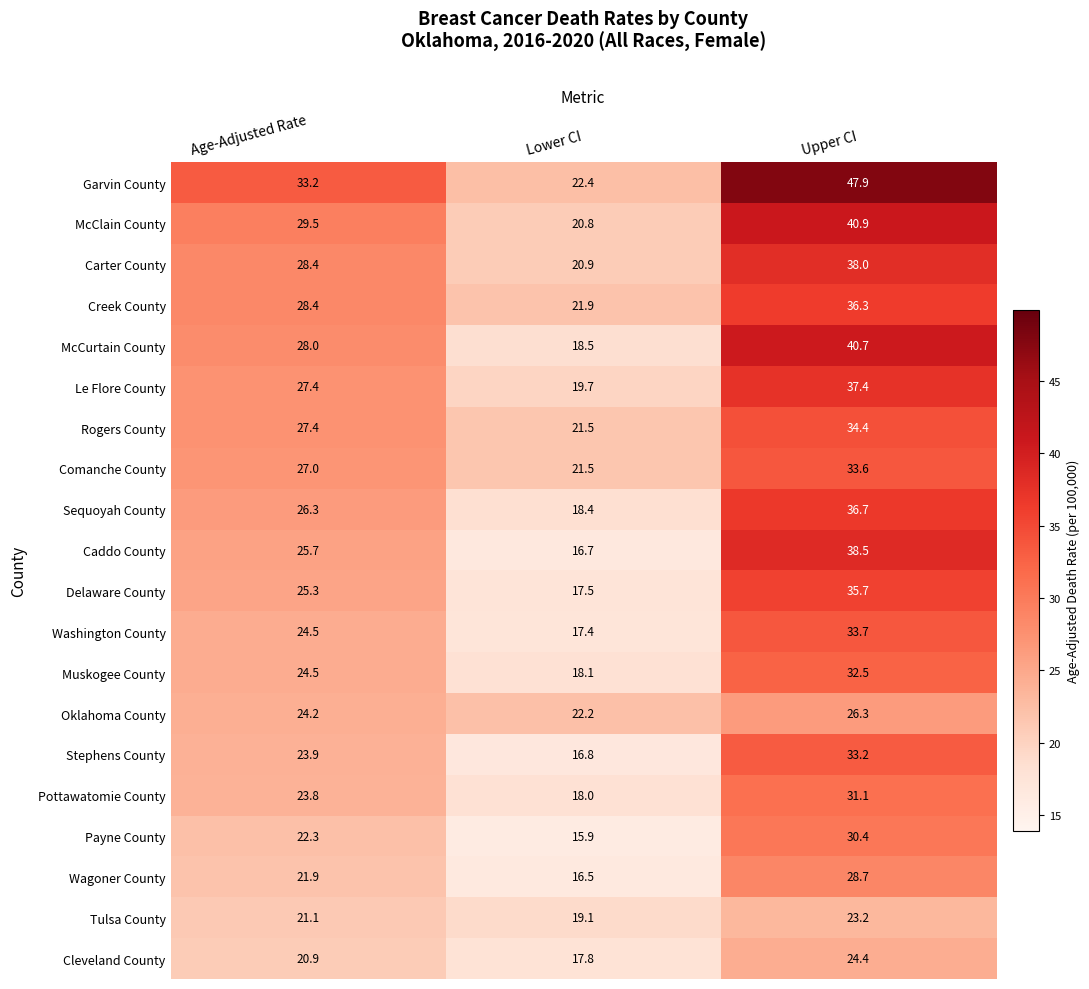

Rank the categories by Caddo County value from highest to lowest.

Upper CI, Age-Adjusted Rate, Lower CI